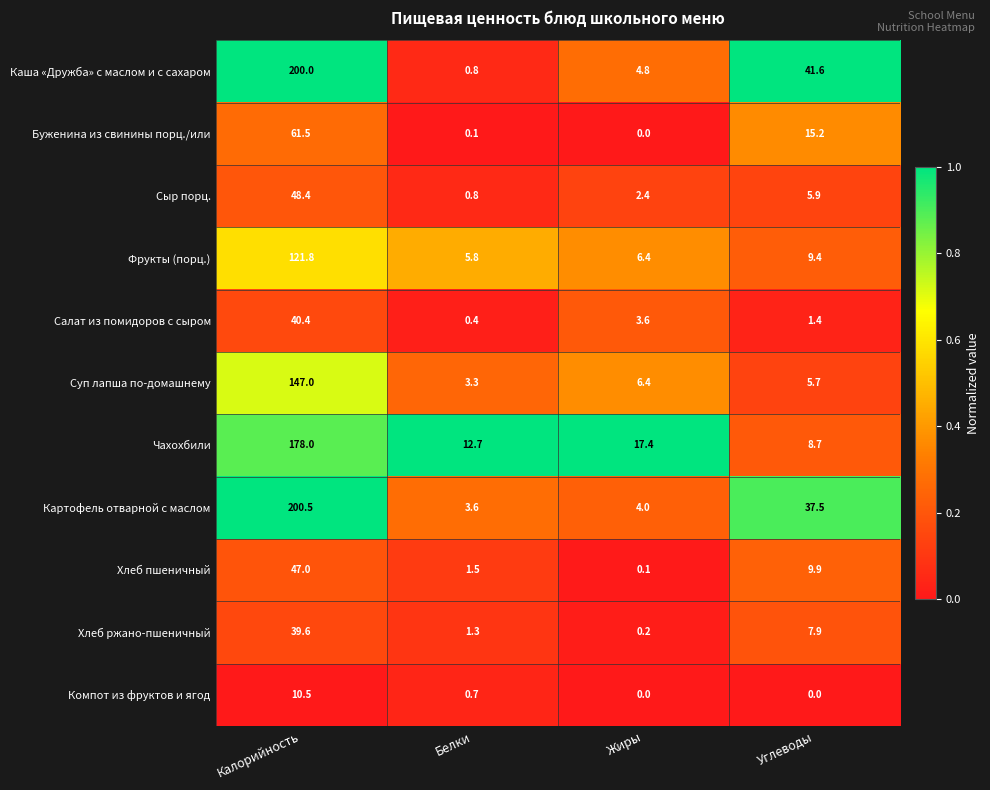

The Суп лапша по-домашнему series shows 5.7 at Углеводы. True or false?

True